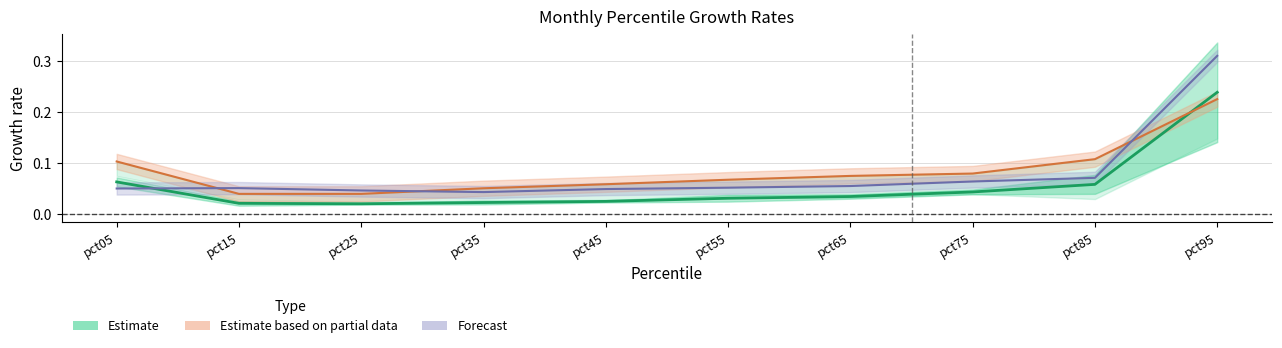

Reading left to right, transcribe all the data shown in this chart.

Feb: pct05=0.1	pct15=0.0	pct25=0.0	pct35=0.1	pct45=0.1	pct55=0.1	pct65=0.1	pct75=0.1	pct85=0.1	pct95=0.2
Mar: pct05=0.1	pct15=0.1	pct25=0.0	pct35=0.0	pct45=0.0	pct55=0.1	pct65=0.1	pct75=0.1	pct85=0.1	pct95=0.3
Jun: pct05=0.1	pct15=0.0	pct25=0.0	pct35=0.0	pct45=0.0	pct55=0.0	pct65=0.0	pct75=0.0	pct85=0.1	pct95=0.2